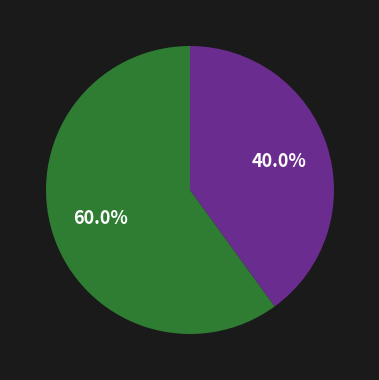

Is there any slice that represents more than half of the pie?

Yes